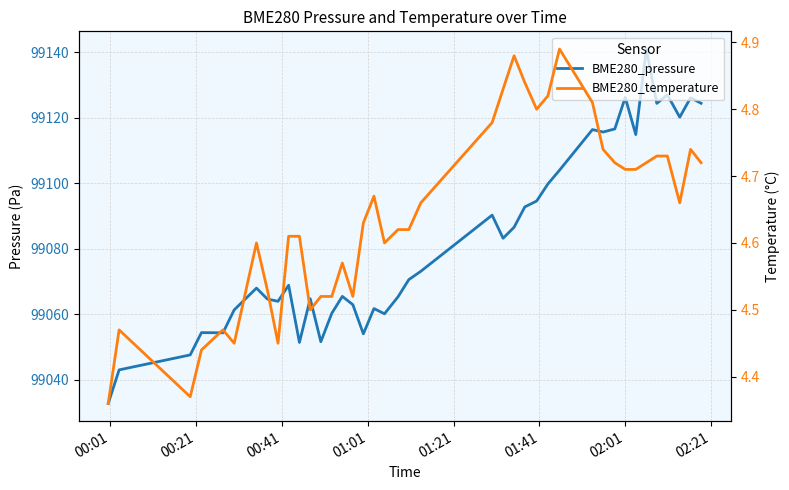

Reading right to left, transcribe all the data shown in this chart.

BME280_pressure: 99124.5	99126.2	99120.2	99127.1	99124.4	99141.0	99114.9	99126.2	99116.6	99115.7	99116.4	99104.0	99099.8	99094.6	99092.8	99086.6	99083.2	99090.3	99073.2	99070.6	99065.4	99060.2	99061.8	99054.1	99063.0	99065.5	99060.3	99051.7	99064.8	99051.4	99068.9	99064.0	99064.7	99068.0	99061.4	99054.4	99054.4	99047.6	99043.1	99032.8
BME280_temperature: 4.7	4.7	4.7	4.7	4.7	4.7	4.7	4.7	4.7	4.7	4.8	4.9	4.8	4.8	4.8	4.9	4.8	4.8	4.7	4.6	4.6	4.6	4.7	4.6	4.5	4.6	4.5	4.5	4.5	4.6	4.6	4.5	4.5	4.6	4.5	4.5	4.4	4.4	4.5	4.4